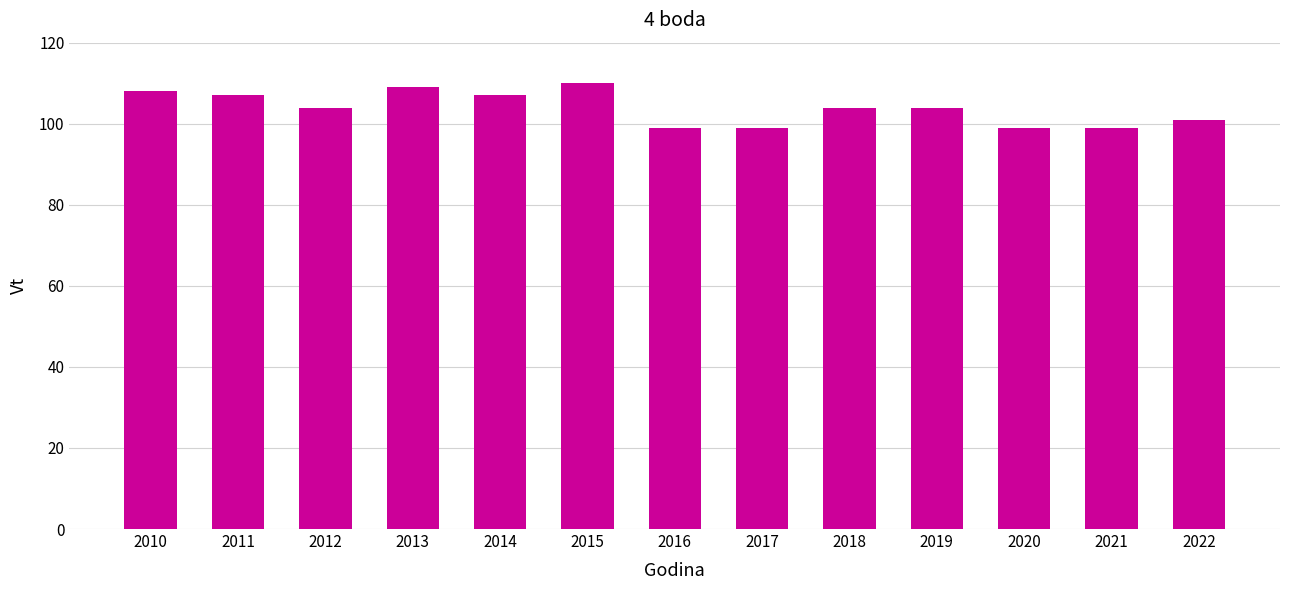

Which label corresponds to the largest value in the chart?

2015